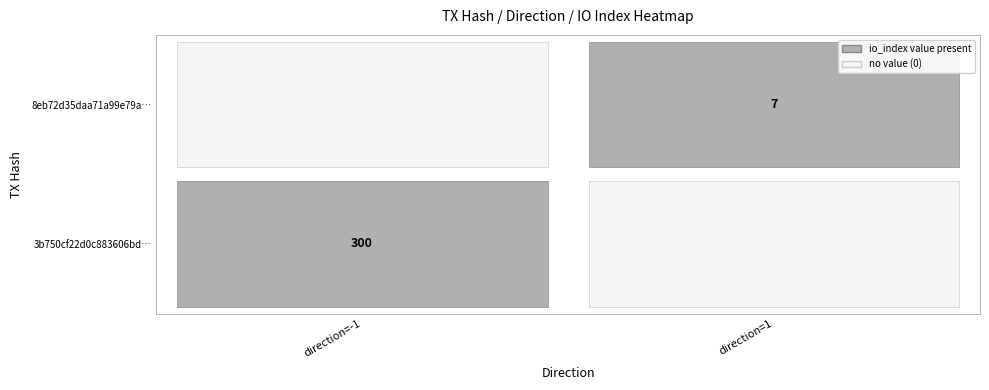

Reading left to right, transcribe all the data shown in this chart.

3b750cf22d0c883606bdc7c90c02652b1749ec5: direction=-1	io_index=300
8eb72d35daa71a99e79a81cb2ed7f0db7c3874e: direction=1	io_index=7